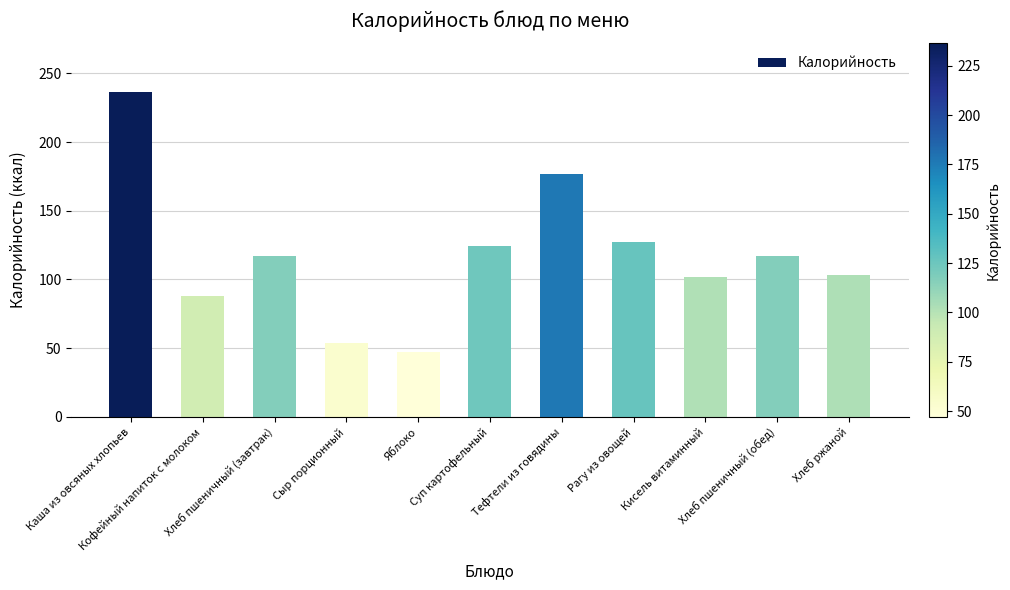

What is the ratio of the value at Хлеб пшеничный (завтрак) to the value at Каша из овсяных хлопьев?

0.5